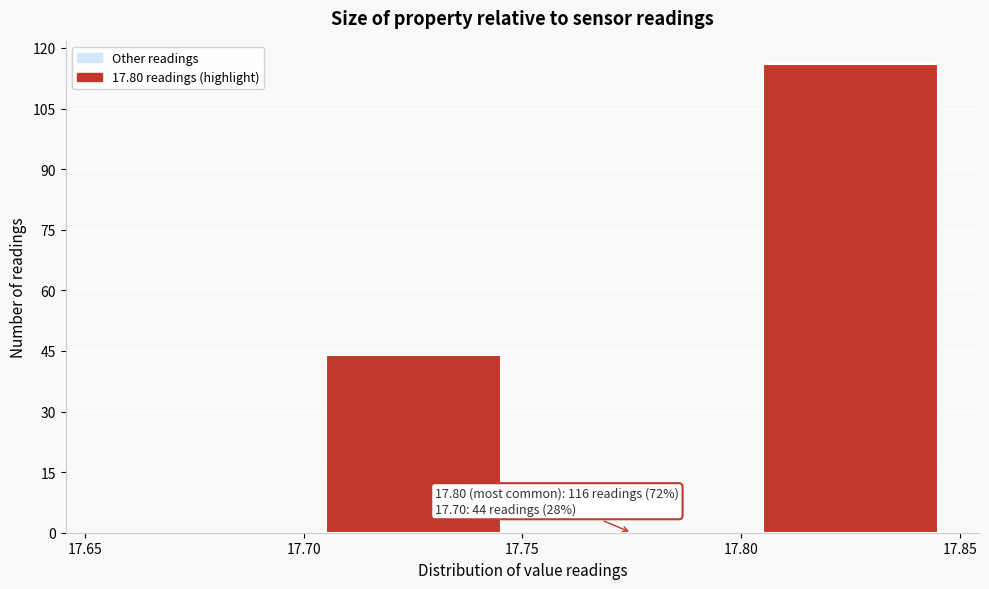

Which range on the x-axis has the tallest bar?

17.80 to 17.85